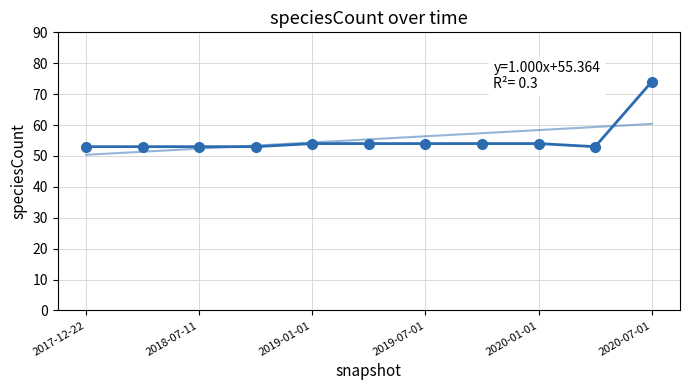

Which has a higher value, 2020-07-01 or 2019-01-01?

2020-07-01